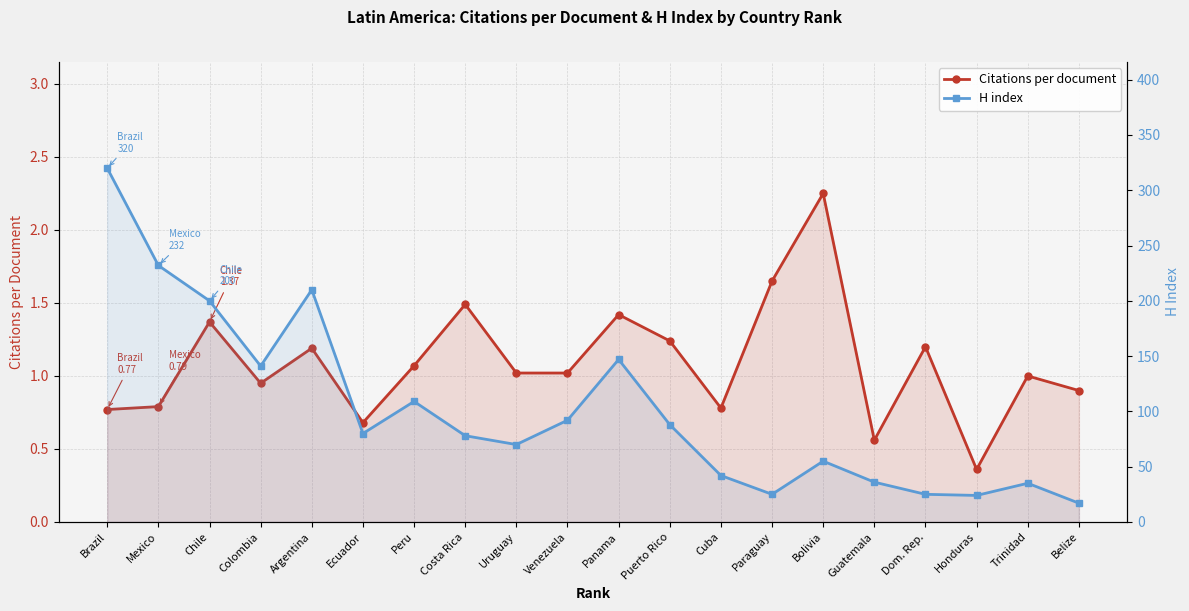

True or false: Citations per document and H index cross at least once.

False